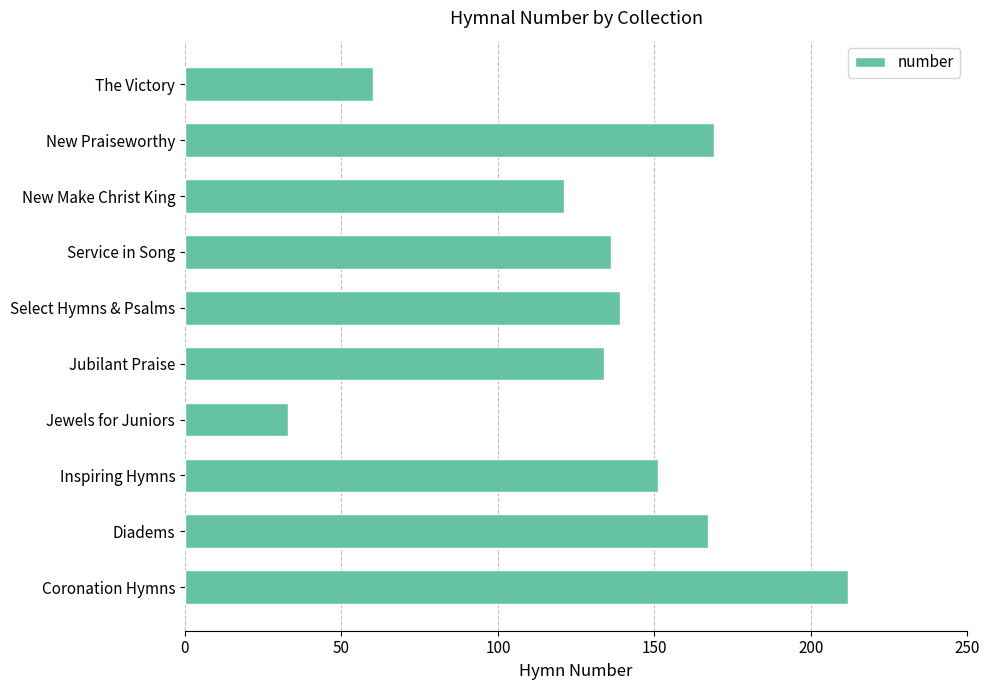

Reading bottom to top, list all the values displayed in this chart.

Coronation Hymns=212	Diadems=167	Inspiring Hymns=151	Jewels for Juniors=33	Jubilant Praise=134	Select Hymns & Psalms=139	Service in Song=136	New Make Christ King=121	New Praiseworthy=169	The Victory=60